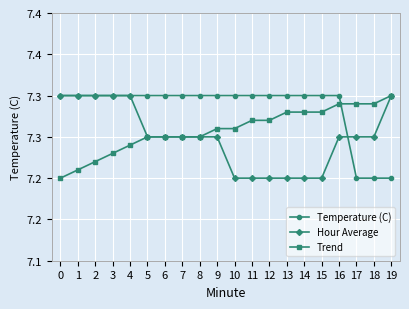

What is the spread (max minus min) of values at 11?

0.1